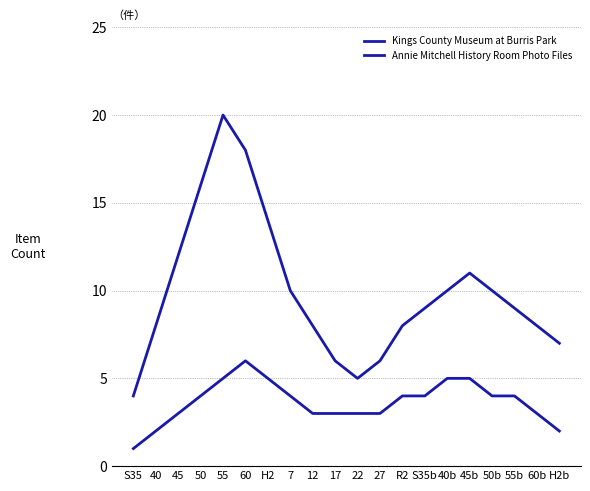

Rank the series by their maximum value, from highest to lowest.

Kings County Museum at Burris Park, Annie Mitchell History Room Photo Files